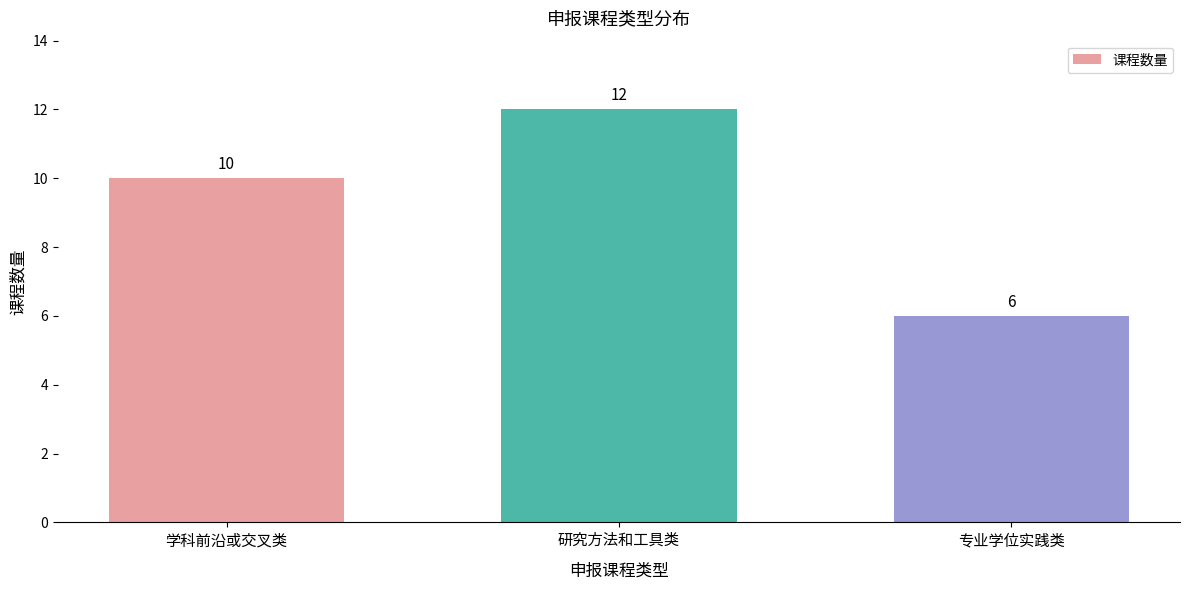

Read the value at 研究方法和工具类.

12